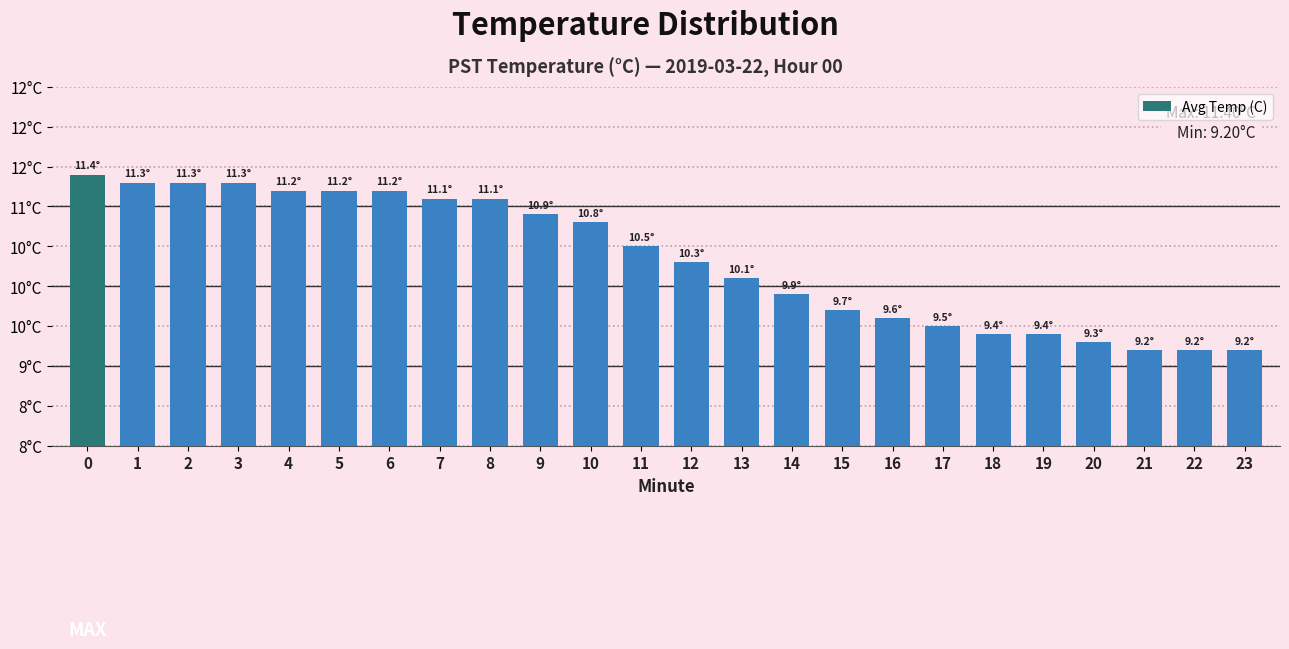

Which category has the lowest value across all series?

21